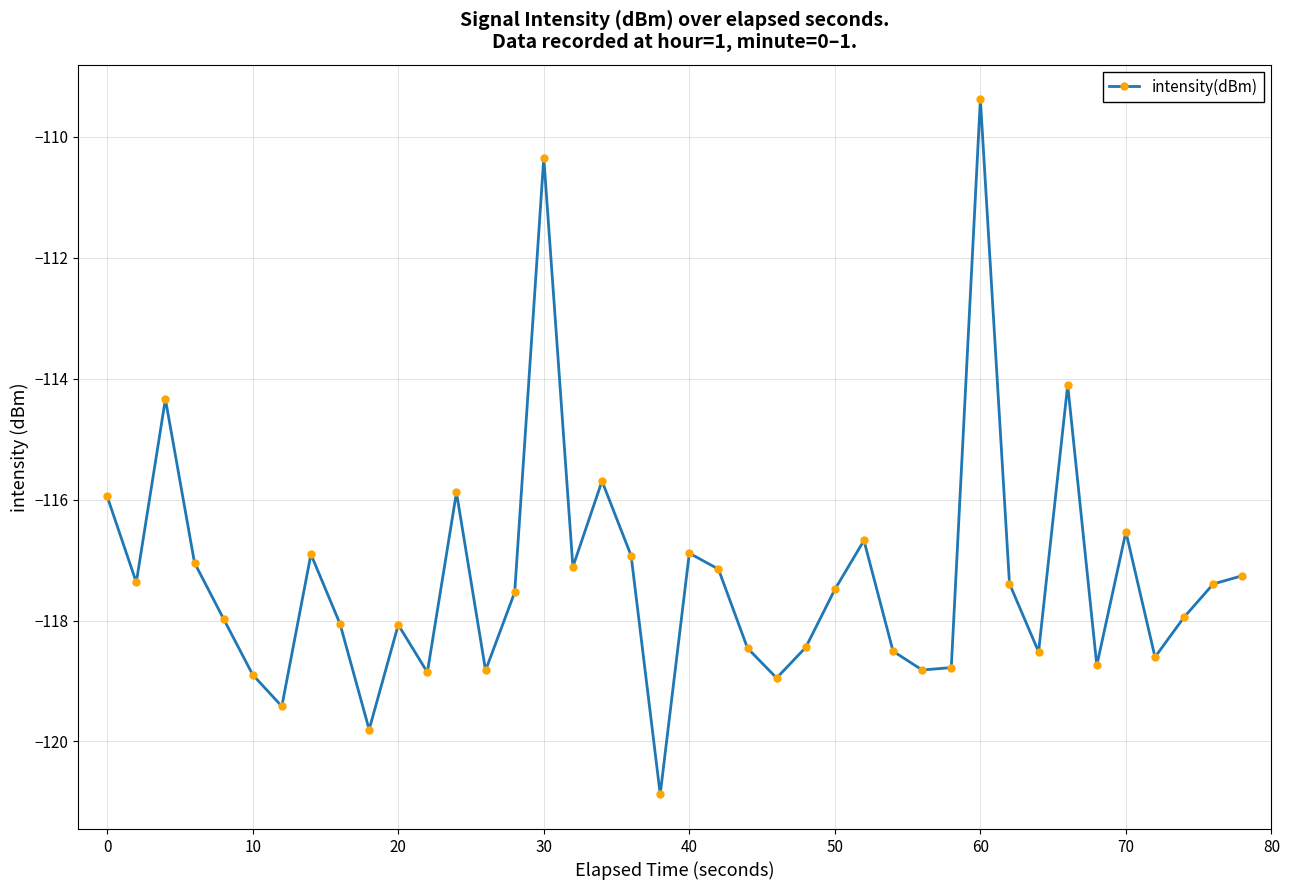

What is the average value?

-117.3